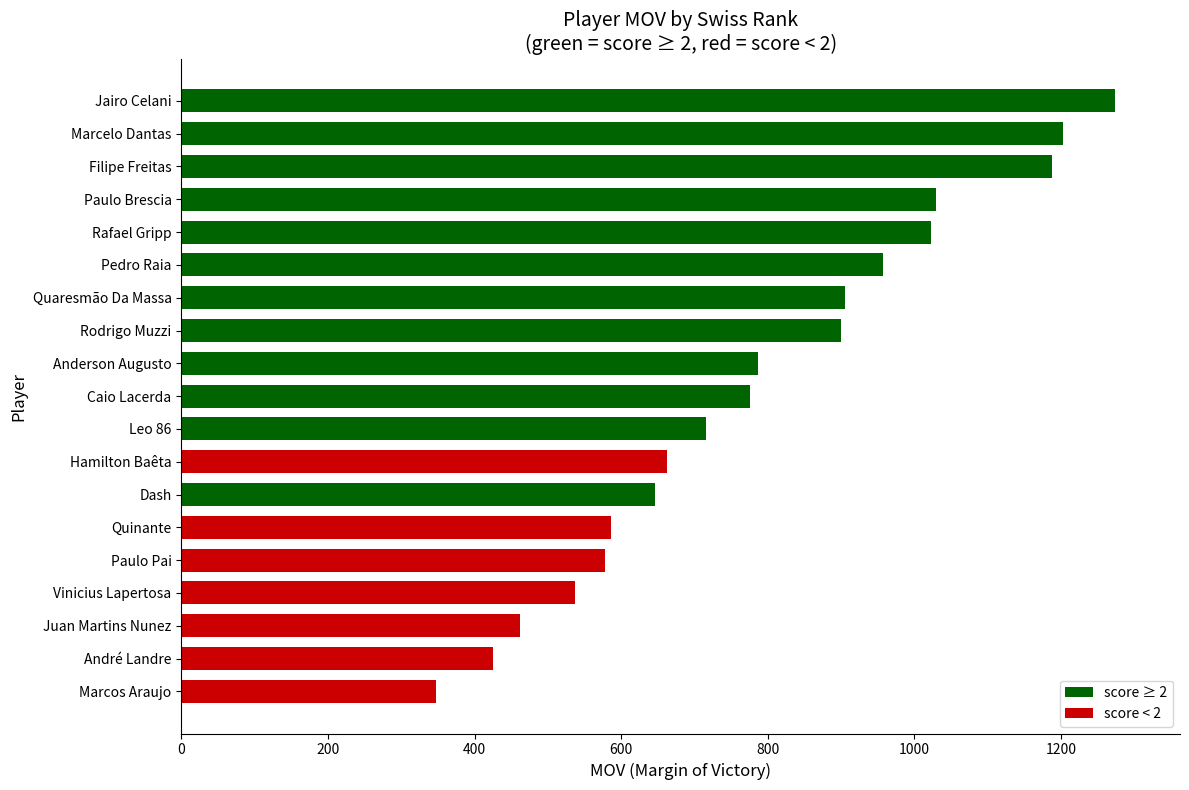

Read the value at Marcelo Dantas.

1203